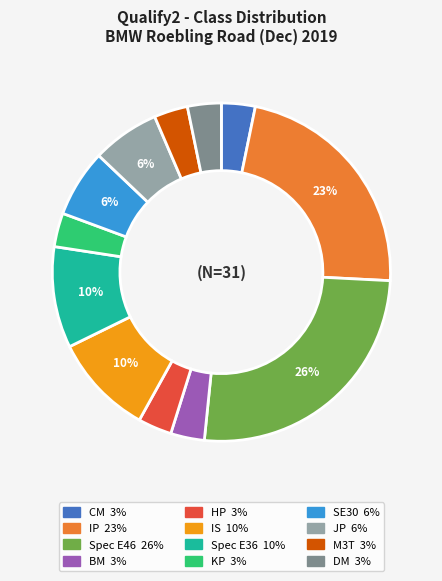

To the nearest percent, what percentage of the pie is HP?

3%